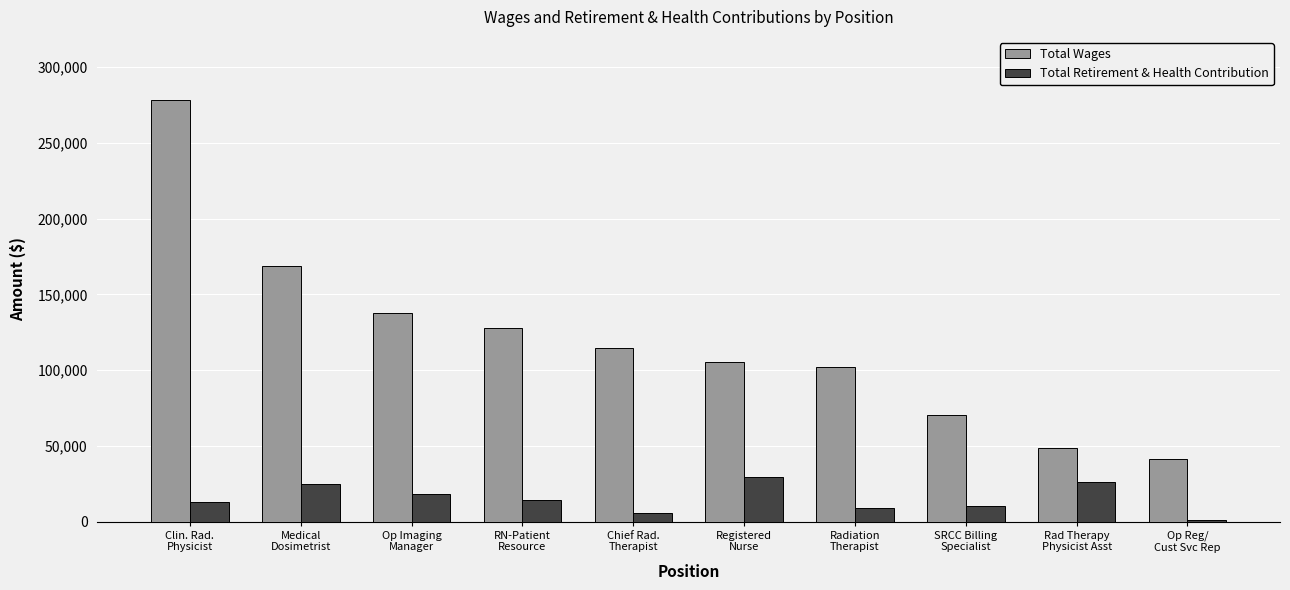

Does the chart contain stacked bars?

No